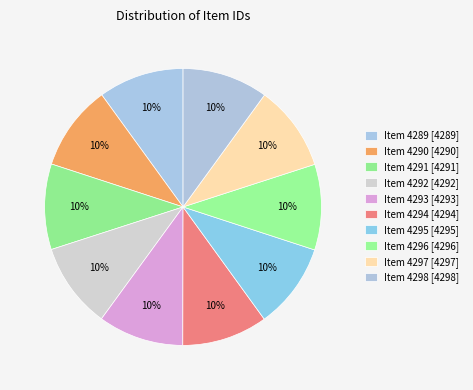

How many slices are in this pie chart?

10